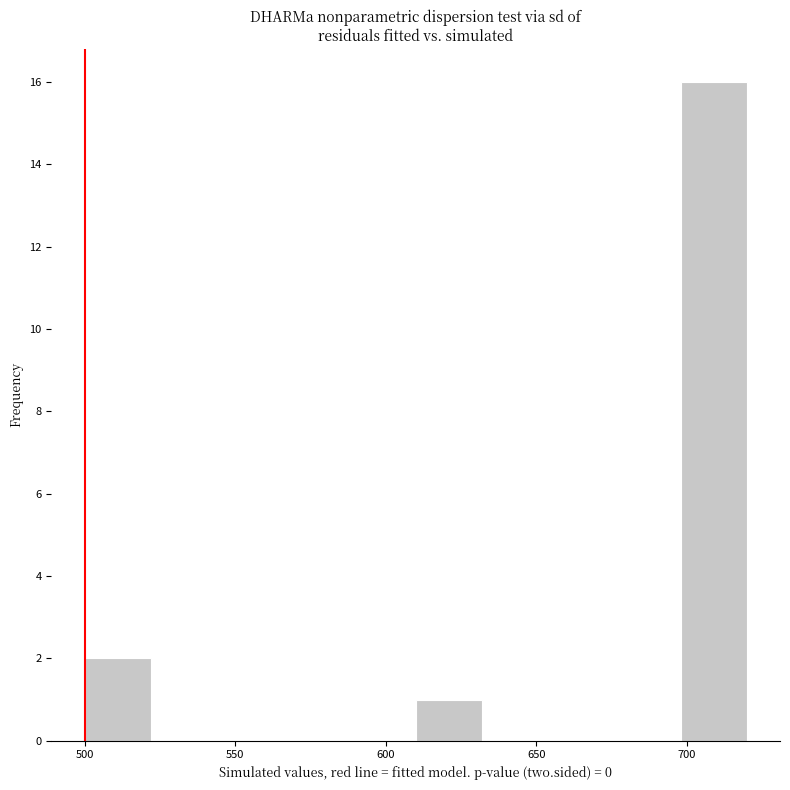

Reading left to right, transcribe this chart: for each bar, give the range it covers on the x-axis and its height. Neither the bar edges nor the heights are printed on the chart, so give them approximately, as read against the axes.

500 to 522: 2
522 to 544: 0
544 to 566: 0
566 to 588: 0
588 to 610: 0
610 to 632: 1
632 to 654: 0
654 to 676: 0
676 to 698: 0
698 to 720: 16